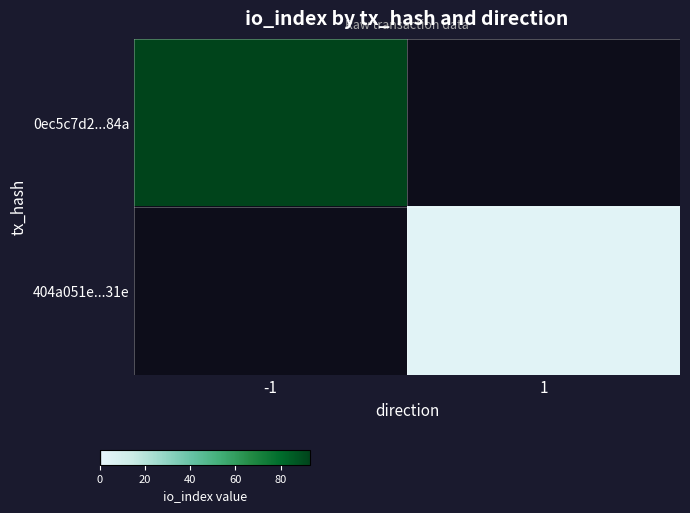

Rank the categories by 404a051e...31e value from lowest to highest.

-1, 1